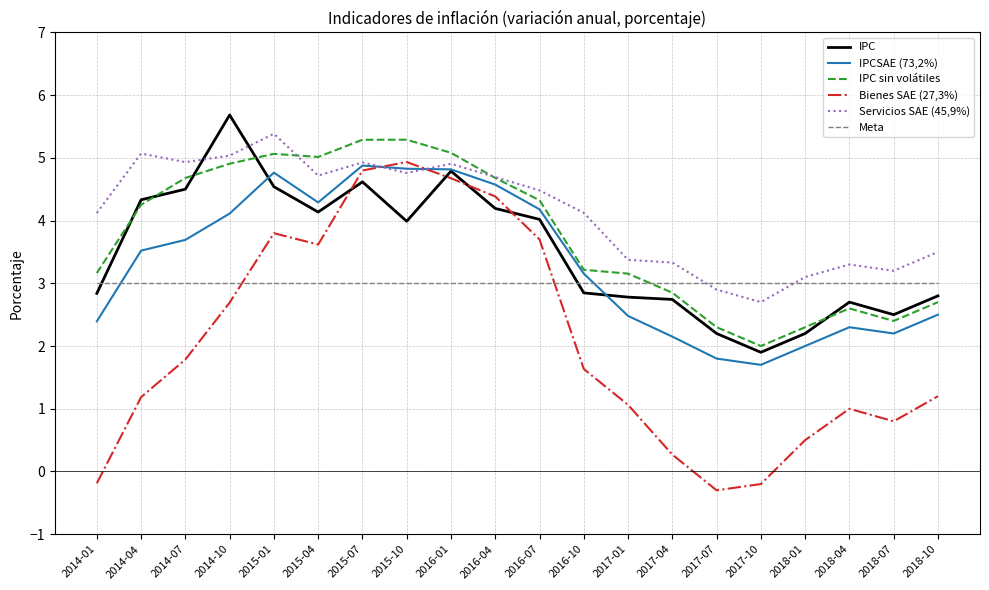

Count the number of categories in the chart.

20